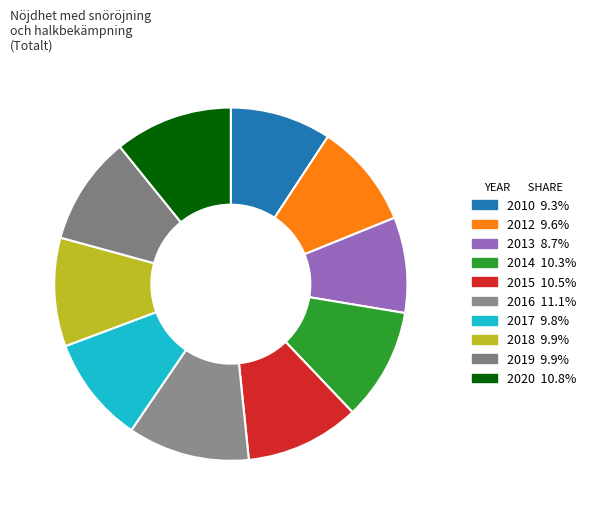

Is it true that 2014 is 10% of the pie?

True